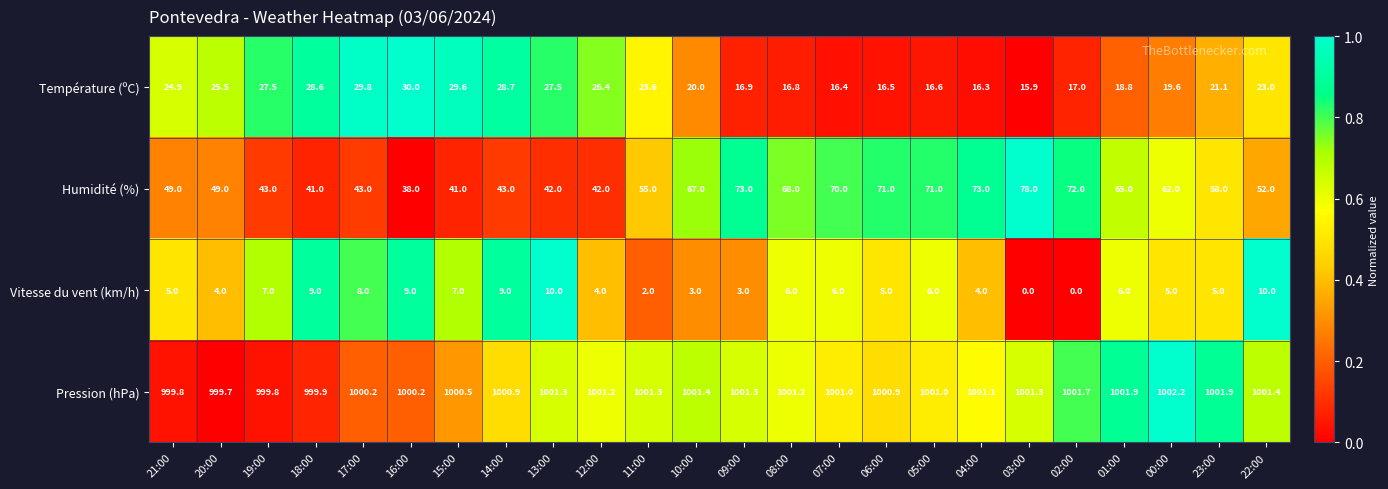

Read the Humidité (%) value at 00:00.

62.0